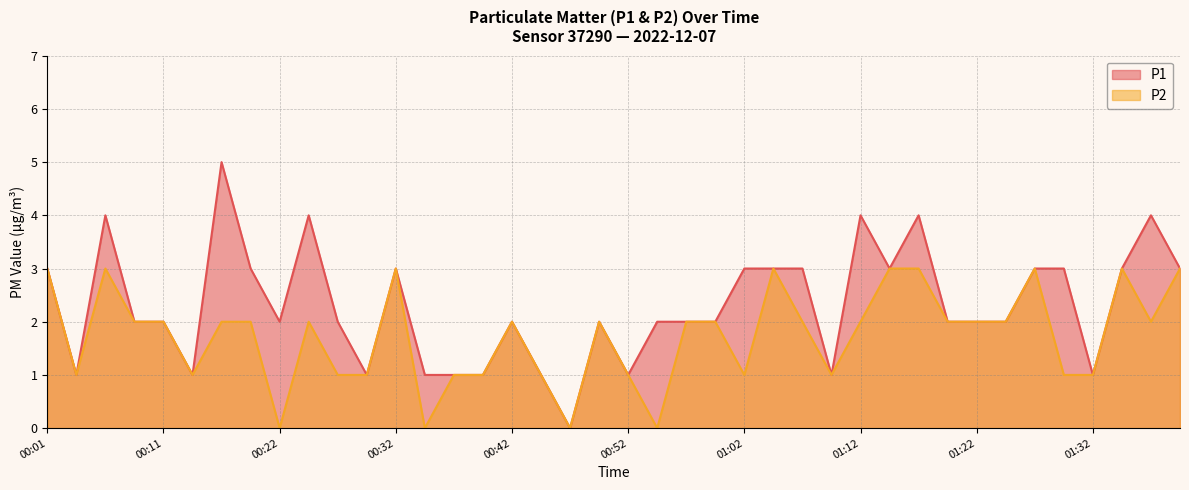

Where is the first local minimum for P2?

00:04